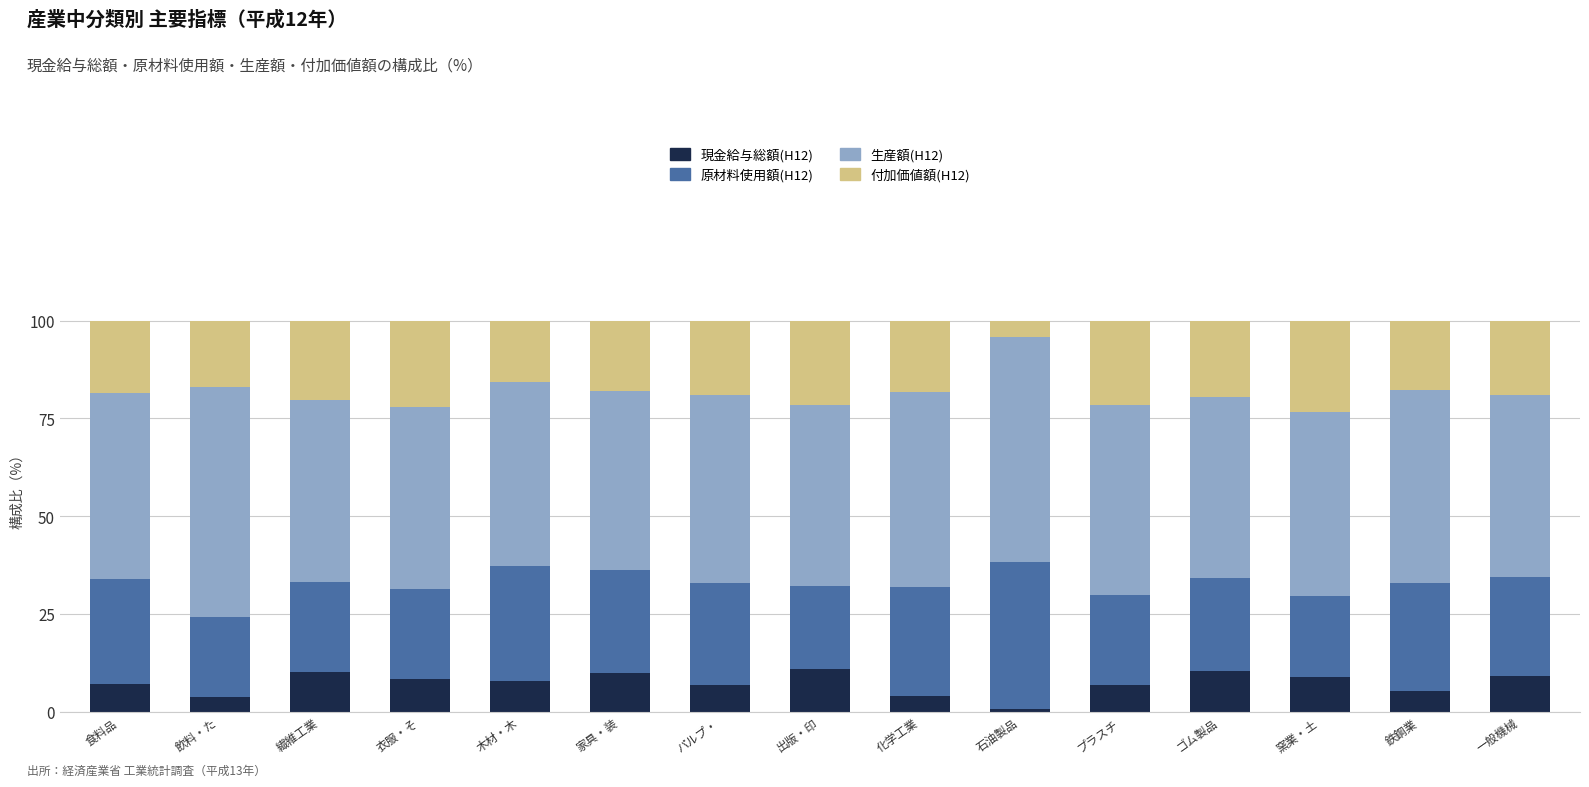

What is the sum of the 現金給与総額(H12) values at 家具・装 and 一般機械?

19.1